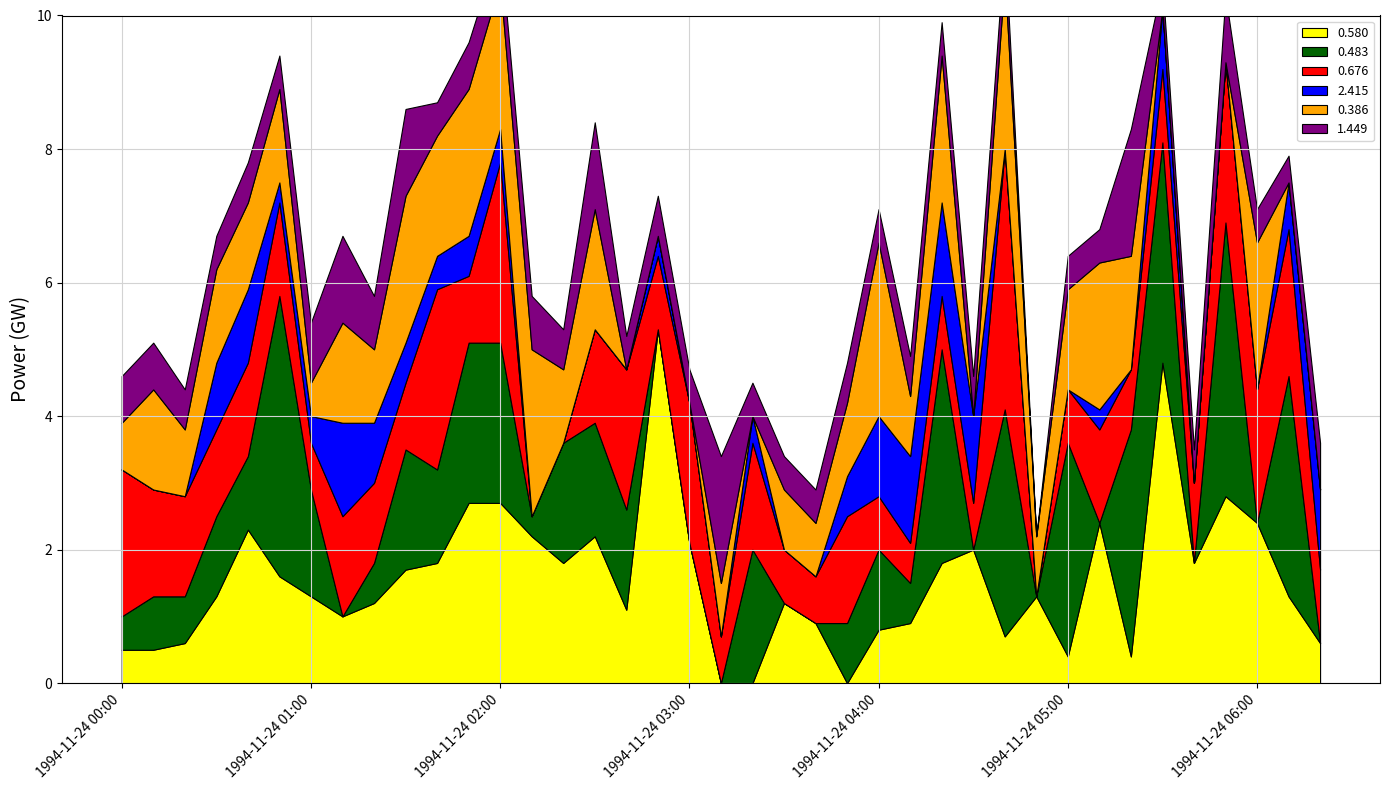

Reading right to left, extract all data points from this chart.

0.580: 38=0.6	37=1.3	36=2.4	35=2.8	34=1.8	33=4.8	32=0.4	31=2.4	30=0.4	29=1.3	28=0.7	27=2.0	26=1.8	25=0.9	24=0.8	23=999.0	22=0.9	21=1.2	20=999.0	19=999.0	18=2.1	17=5.3	16=1.1	15=2.2	14=1.8	13=2.2	12=2.7	11=2.7	10=1.8	9=1.7	8=1.2	7=1.0	6=1.3	5=1.6	4=2.3	3=1.3	2=0.6	1=0.5	0=0.5
0.483: 38=999.0	37=3.3	36=999.0	35=4.1	34=999.0	33=3.3	32=3.4	31=999.0	30=3.2	29=999.0	28=3.4	27=999.0	26=3.2	25=0.6	24=1.2	23=0.9	22=999.0	21=999.0	20=2.0	19=999.0	18=999.0	17=999.0	16=1.5	15=1.7	14=1.8	13=0.3	12=2.4	11=2.4	10=1.4	9=1.8	8=0.6	7=999.0	6=1.6	5=4.2	4=1.1	3=1.2	2=0.7	1=0.8	0=0.5
0.676: 38=1.1	37=2.2	36=2.0	35=2.4	34=1.2	33=1.1	32=0.9	31=1.4	30=0.8	29=999.0	28=3.9	27=0.7	26=0.8	25=0.6	24=0.8	23=1.6	22=0.7	21=0.8	20=1.6	19=0.7	18=2.1	17=1.1	16=2.1	15=1.4	14=999.0	13=999.0	12=2.7	11=1.0	10=2.7	9=1.0	8=1.2	7=1.5	6=0.7	5=1.4	4=1.4	3=1.3	2=1.5	1=1.6	0=2.2
2.415: 38=1.2	37=0.7	36=999.0	35=999.0	34=999.0	33=0.9	32=999.0	31=0.3	30=999.0	29=999.0	28=999.0	27=1.3	26=1.4	25=1.3	24=1.2	23=0.6	22=999.0	21=999.0	20=0.4	19=999.0	18=999.0	17=0.3	16=999.0	15=999.0	14=999.0	13=999.0	12=0.5	11=0.6	10=0.5	9=0.6	8=0.9	7=1.4	6=0.4	5=0.3	4=1.1	3=1.0	2=999.0	1=999.0	0=999.0
0.386: 38=999.0	37=999.0	36=2.2	35=999.0	34=999.0	33=999.0	32=1.7	31=2.2	30=1.5	29=0.9	28=2.6	27=999.0	26=2.2	25=0.9	24=2.6	23=1.1	22=0.8	21=0.9	20=999.0	19=0.8	18=999.0	17=999.0	16=999.0	15=1.8	14=1.1	13=2.5	12=2.2	11=2.2	10=1.8	9=2.2	8=1.1	7=1.5	6=0.5	5=1.4	4=1.3	3=1.4	2=1.0	1=1.5	0=0.7
1.449: 38=0.7	37=0.4	36=0.5	35=1.0	34=0.5	33=0.4	32=1.9	31=0.5	30=0.5	29=999.0	28=0.5	27=0.6	26=0.5	25=0.6	24=0.5	23=0.6	22=0.5	21=0.5	20=0.5	19=1.9	18=0.5	17=0.6	16=0.5	15=1.3	14=0.6	13=0.8	12=0.6	11=0.7	10=0.5	9=1.3	8=0.8	7=1.3	6=0.9	5=0.5	4=0.6	3=0.5	2=0.6	1=0.7	0=0.7